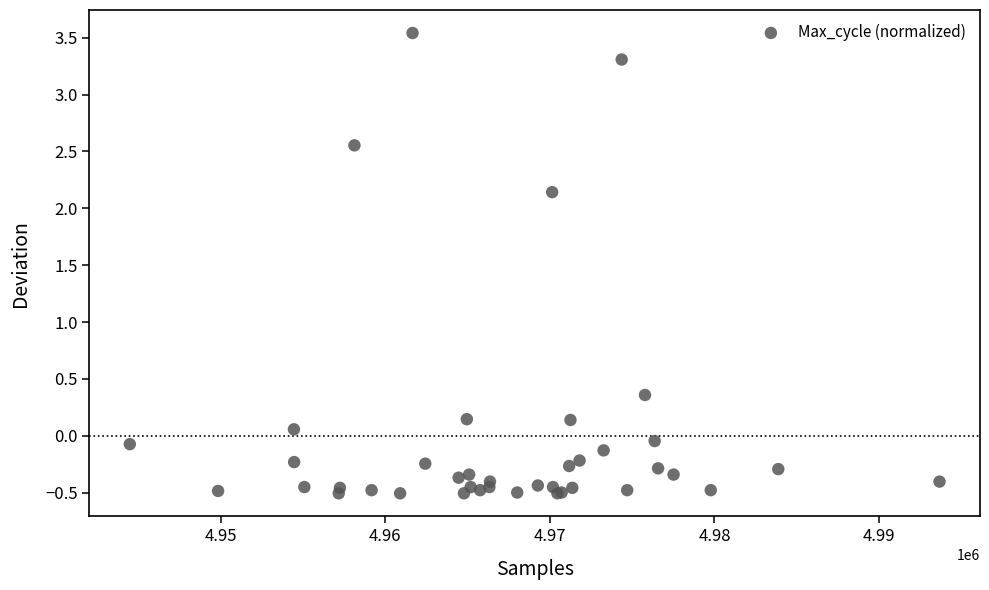

What Y value in the scatter plot is closest to 1?

0.4